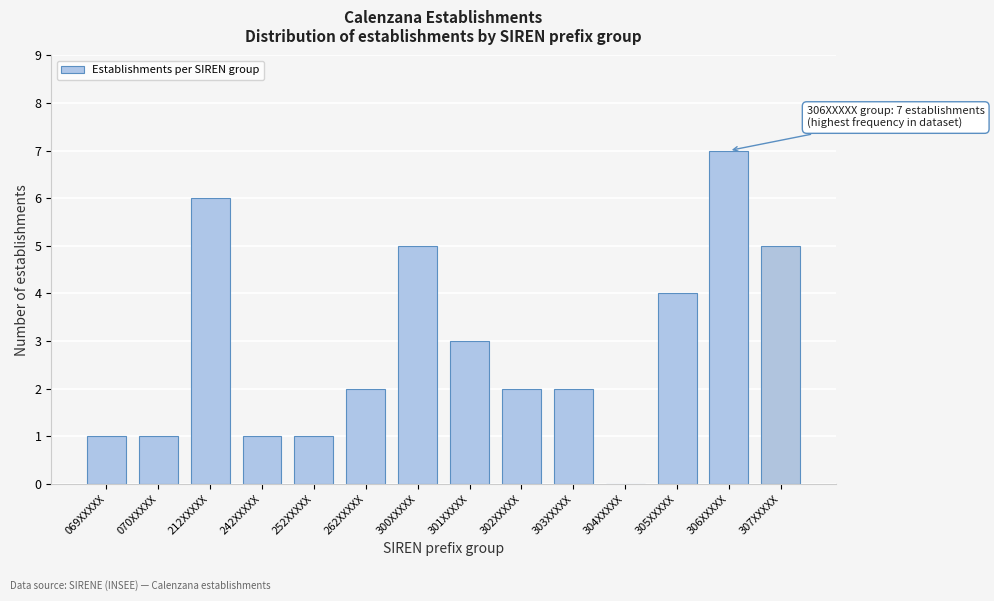

Reading left to right, what are all the values shown in this chart?

069XXXXX=1	070XXXXX=1	212XXXXX=6	242XXXXX=1	252XXXXX=1	262XXXXX=2	300XXXXX=5	301XXXXX=3	302XXXXX=2	303XXXXX=2	304XXXXX=0	305XXXXX=4	306XXXXX=7	307XXXXX=5